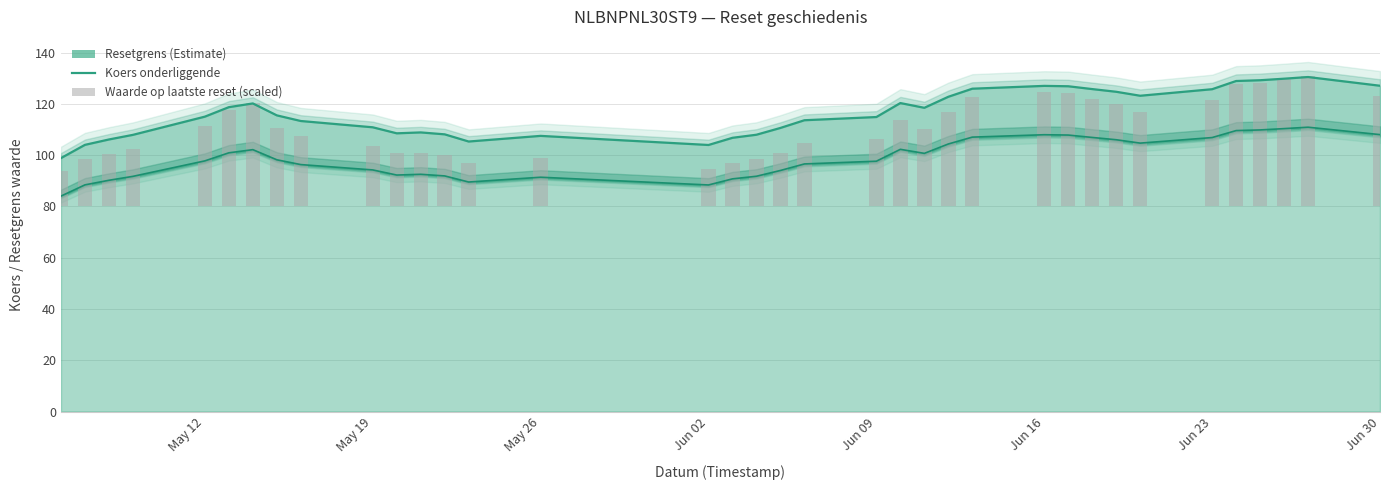

True or false: Koers onderliggende has a value of 56.6 at 17.

False